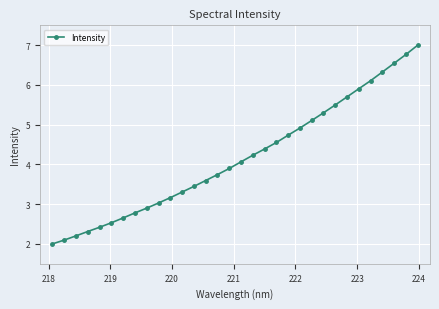

What is the value of the 12th point from the left?

3.3